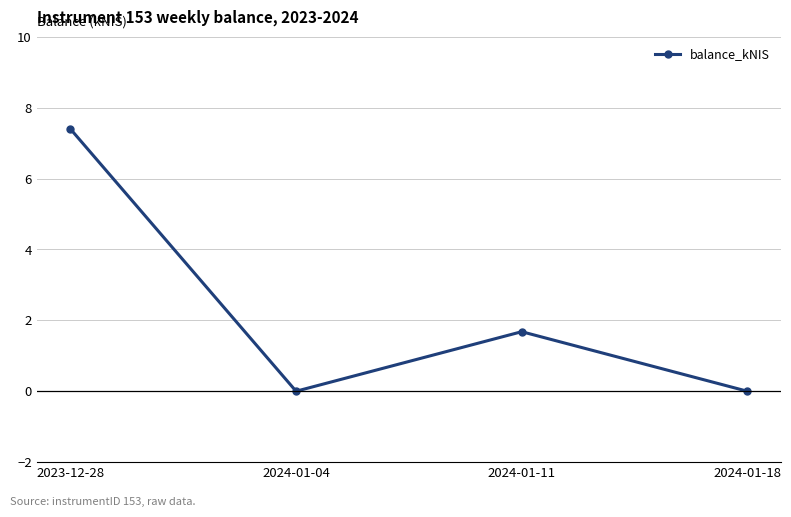

What is the change in value from 2024-01-11 to 2024-01-18?

-1.7